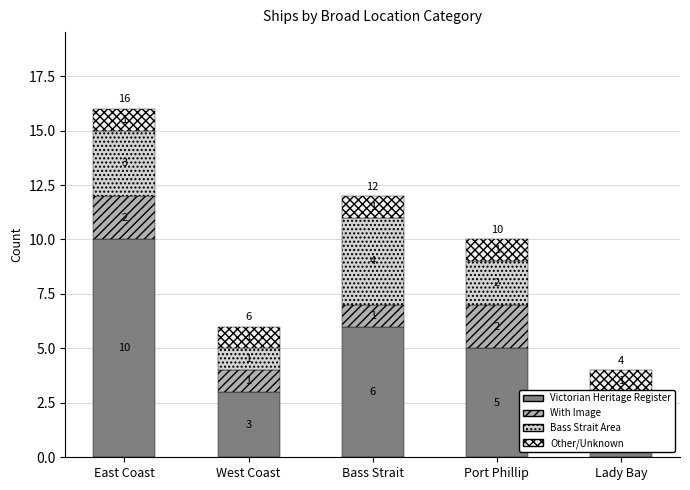

Rank the categories by Bass Strait Area value from lowest to highest.

West Coast, Lady Bay, Port Phillip, East Coast, Bass Strait